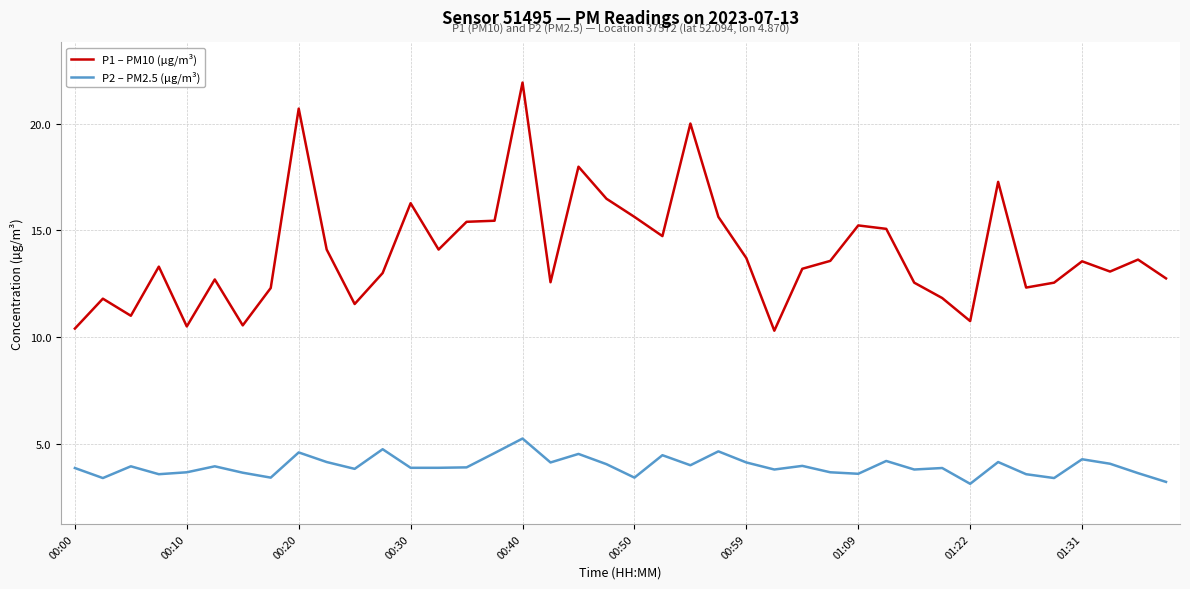

List the series in order of their peak value, lowest first.

P2 – PM2.5 (µg/m³), P1 – PM10 (µg/m³)